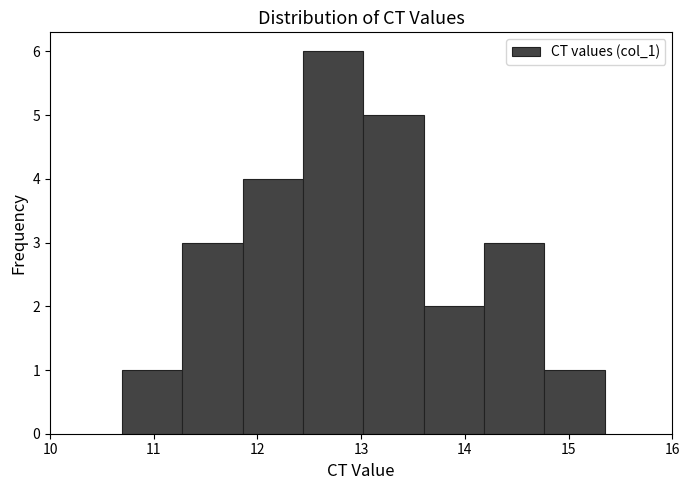

Reading left to right, list every bar in this chart as the range it spans on the x-axis followed by its height. Neither the bar edges nor the heights are printed on the chart, so give them approximately, as read against the axes.

10.7 to 11.3: 1
11.3 to 11.9: 3
11.9 to 12.4: 4
12.4 to 13.0: 6
13.0 to 13.6: 5
13.6 to 14.2: 2
14.2 to 14.8: 3
14.8 to 15.3: 1